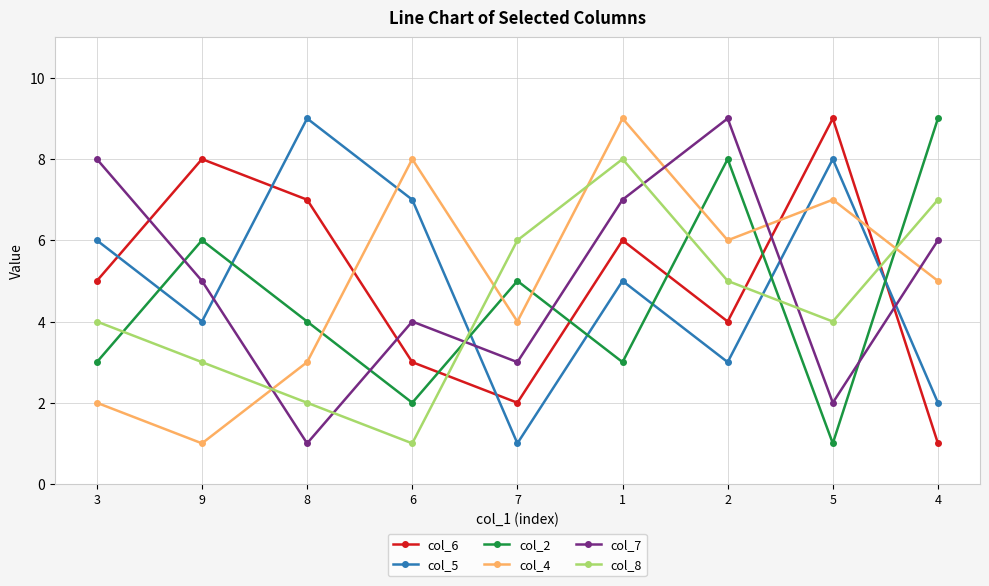

What is the label of the 9th point from the right?

3